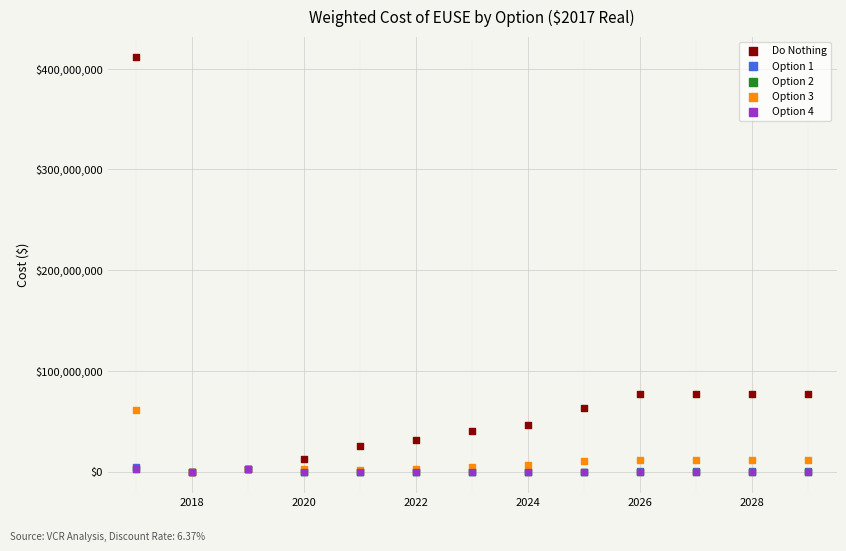

What are all the series names shown in the legend?

Do Nothing, Option 1, Option 2, Option 3, Option 4